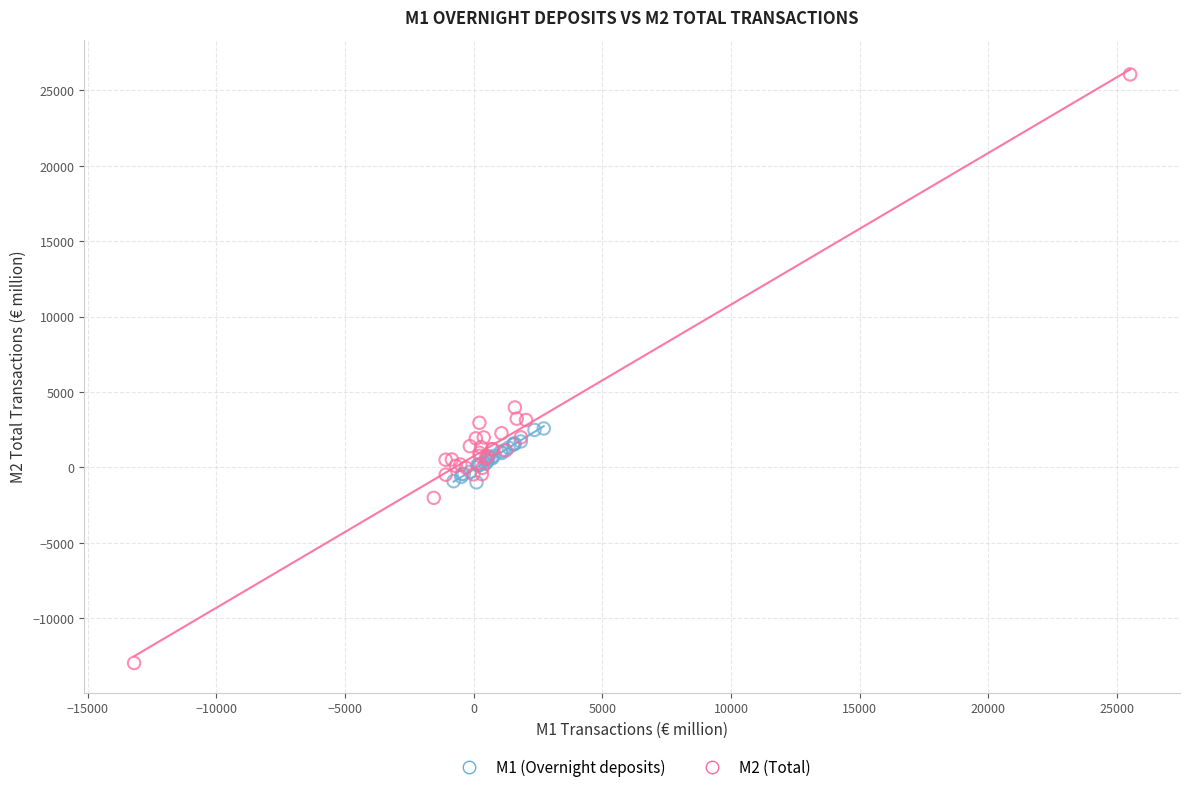

Which series contains the highest Y value?

M2 (Total)